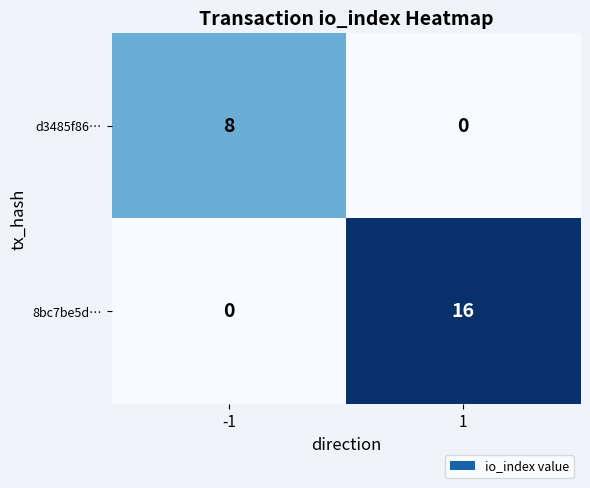

Rank the series by their maximum value, from lowest to highest.

d3485f86…, 8bc7be5d…